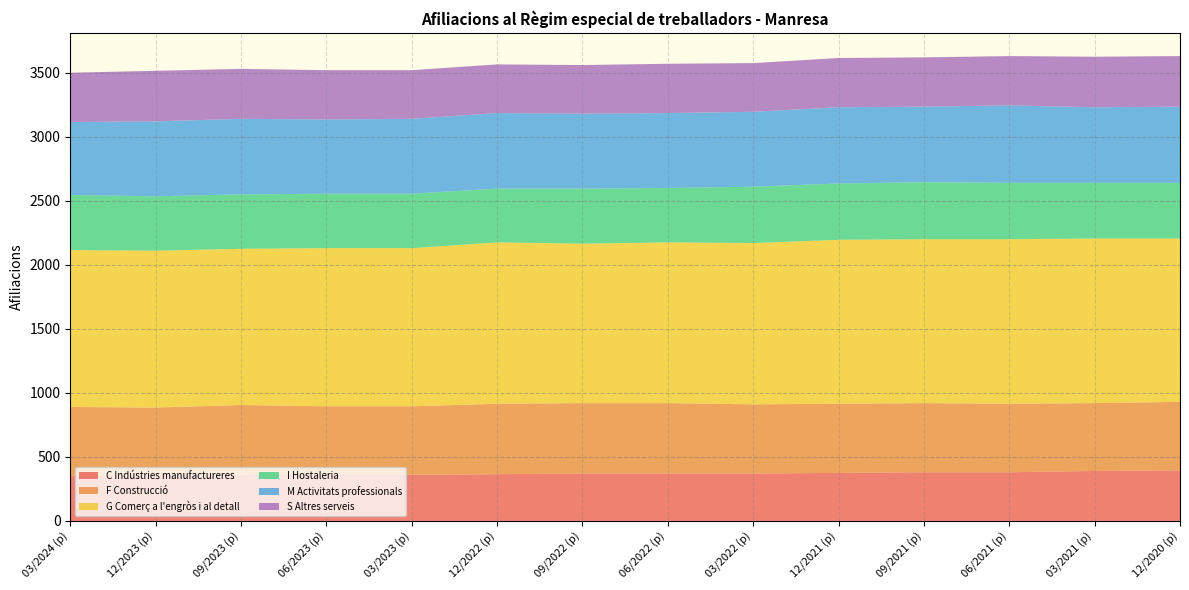

Reading left to right, list all the values displayed in this chart.

C Indústries manufactureres: 03/2024 (p)=350	12/2023 (p)=350	09/2023 (p)=360	06/2023 (p)=360	03/2023 (p)=360	12/2022 (p)=365	09/2022 (p)=370	06/2022 (p)=370	03/2022 (p)=370	12/2021 (p)=375	09/2021 (p)=380	06/2021 (p)=380	03/2021 (p)=390	12/2020 (p)=395
F Construcció: 03/2024 (p)=540	12/2023 (p)=535	09/2023 (p)=545	06/2023 (p)=535	03/2023 (p)=535	12/2022 (p)=550	09/2022 (p)=550	06/2022 (p)=550	03/2022 (p)=540	12/2021 (p)=540	09/2021 (p)=540	06/2021 (p)=535	03/2021 (p)=530	12/2020 (p)=535
G Comerç a l'engròs i al detall: 03/2024 (p)=1225	12/2023 (p)=1225	09/2023 (p)=1220	06/2023 (p)=1235	03/2023 (p)=1235	12/2022 (p)=1260	09/2022 (p)=1245	06/2022 (p)=1255	03/2022 (p)=1260	12/2021 (p)=1280	09/2021 (p)=1280	06/2021 (p)=1285	03/2021 (p)=1285	12/2020 (p)=1275
I Hostaleria: 03/2024 (p)=430	12/2023 (p)=425	09/2023 (p)=425	06/2023 (p)=425	03/2023 (p)=425	12/2022 (p)=420	09/2022 (p)=430	06/2022 (p)=425	03/2022 (p)=440	12/2021 (p)=440	09/2021 (p)=445	06/2021 (p)=440	03/2021 (p)=435	12/2020 (p)=435
M Activitats professionals: 03/2024 (p)=570	12/2023 (p)=585	09/2023 (p)=590	06/2023 (p)=580	03/2023 (p)=585	12/2022 (p)=590	09/2022 (p)=585	06/2022 (p)=585	03/2022 (p)=585	12/2021 (p)=595	09/2021 (p)=590	06/2021 (p)=605	03/2021 (p)=590	12/2020 (p)=595
S Altres serveis: 03/2024 (p)=385	12/2023 (p)=395	09/2023 (p)=390	06/2023 (p)=385	03/2023 (p)=380	12/2022 (p)=380	09/2022 (p)=380	06/2022 (p)=385	03/2022 (p)=380	12/2021 (p)=385	09/2021 (p)=385	06/2021 (p)=385	03/2021 (p)=395	12/2020 (p)=395